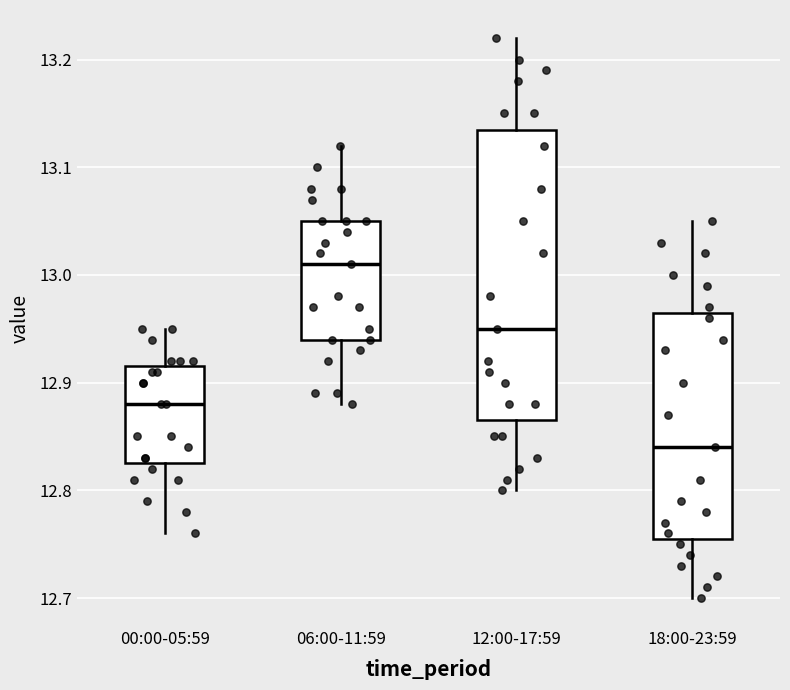

Where does the lower whisker of the box for 00:00-05:59 end on the y-axis? The values are not printed on the chart, so give them approximately, as read against the axis.

12.76